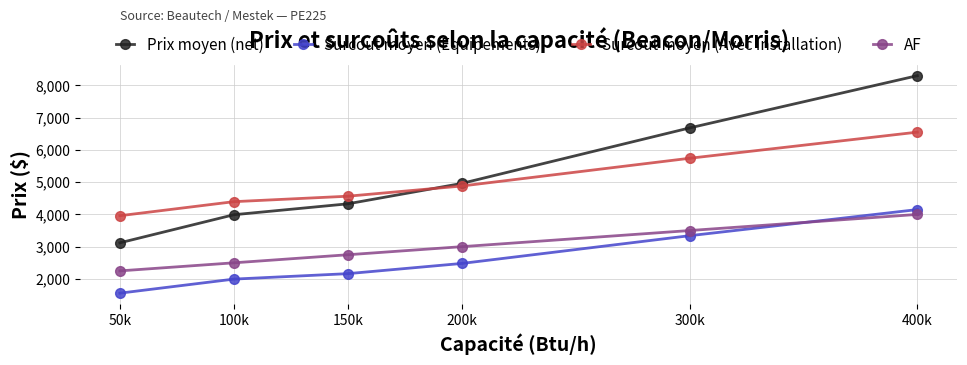

Reading right to left, list all the values displayed in this chart.

Prix moyen (net): 8300	6680	4960	4328	3990	3120
Surcout moyen (Equipements): 4150	3340	2480	2164	1995	1560
Surcout moyen (Avec Installation): 6550	5740	4880	4564	4395	3960
AF: 4000	3500	3000	2750	2500	2250